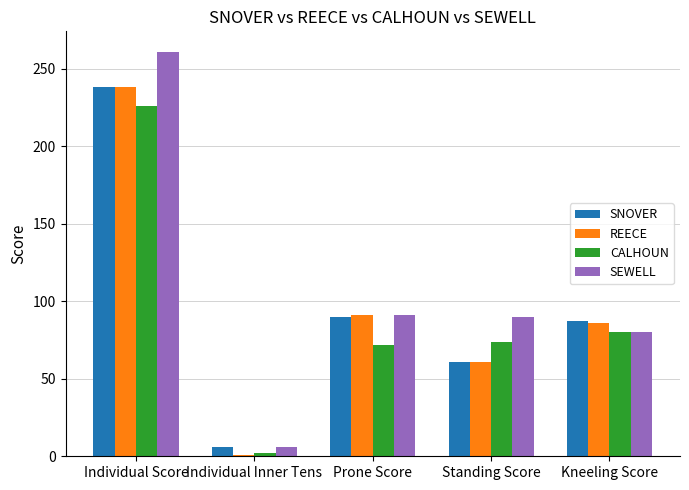

How many series are shown in this chart?

4